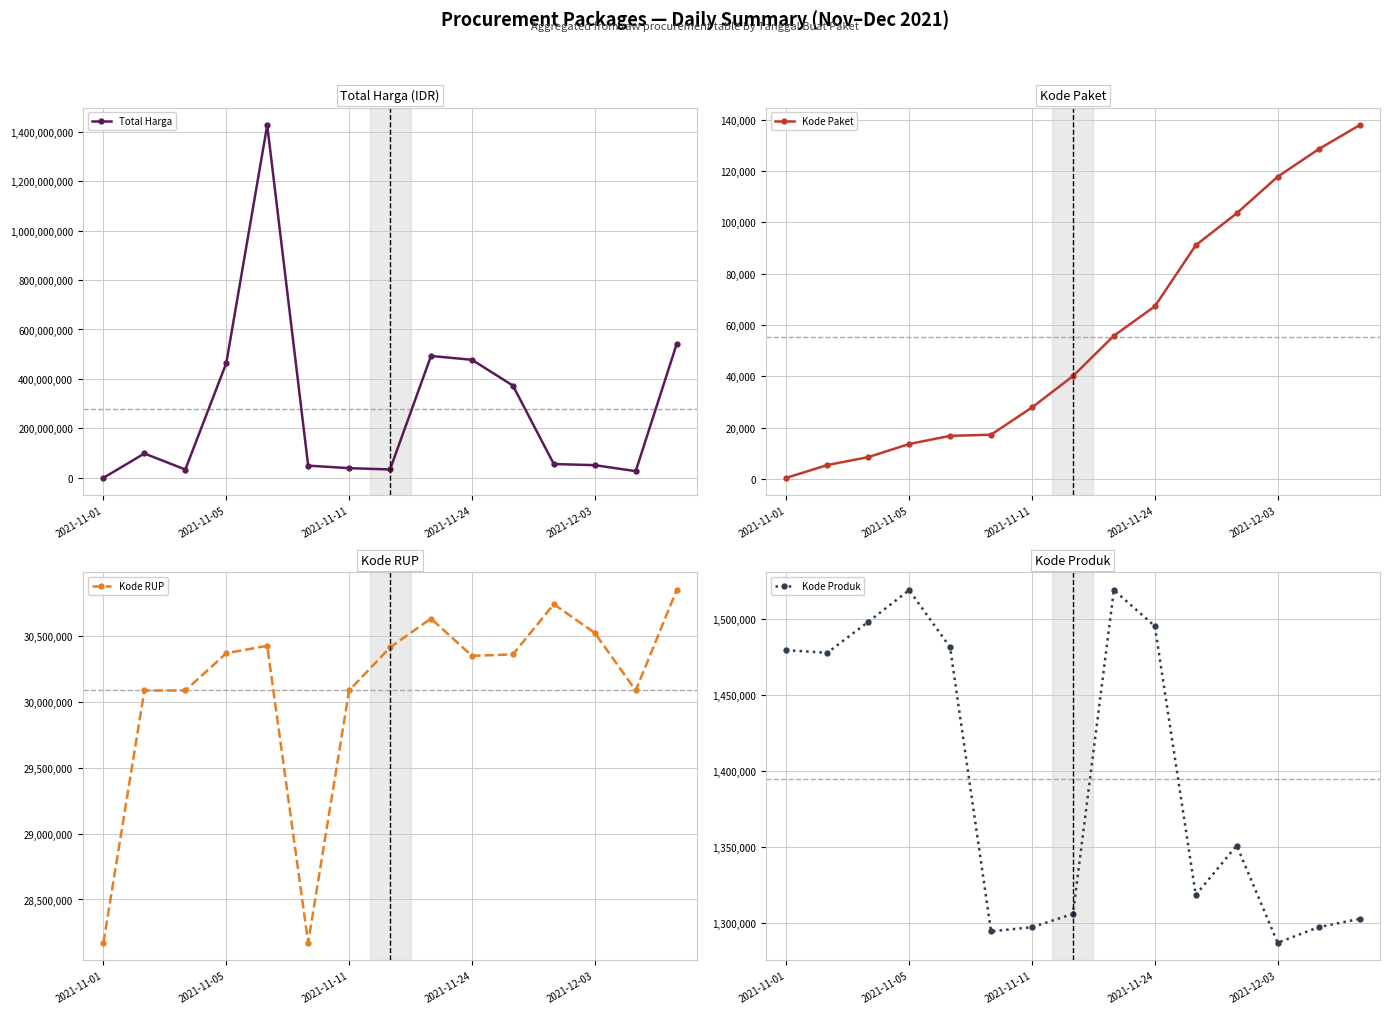

After their last crossing, which series has the higher values: Kode Produk or Total Harga?

Total Harga